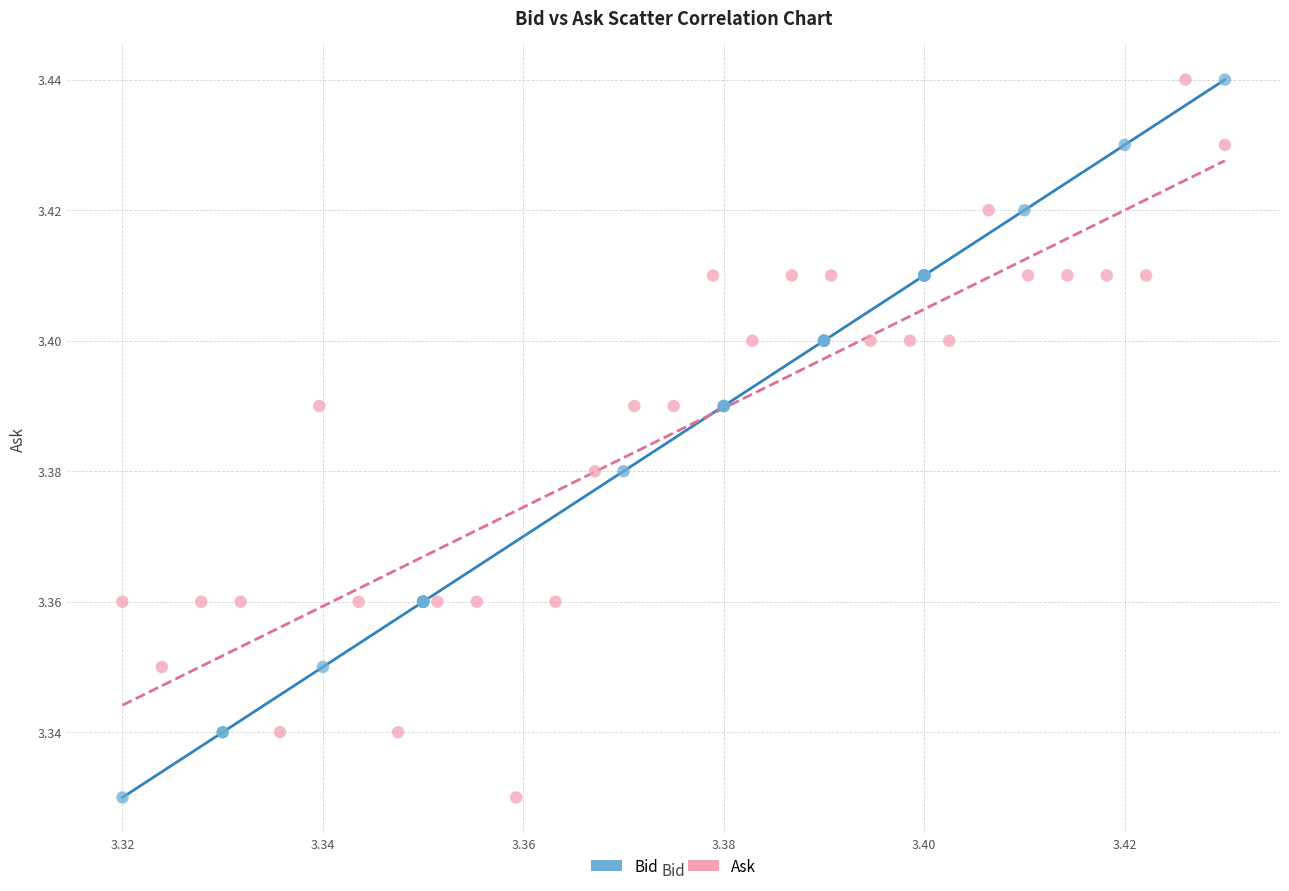

What are all the series names shown in the legend?

Bid, Ask